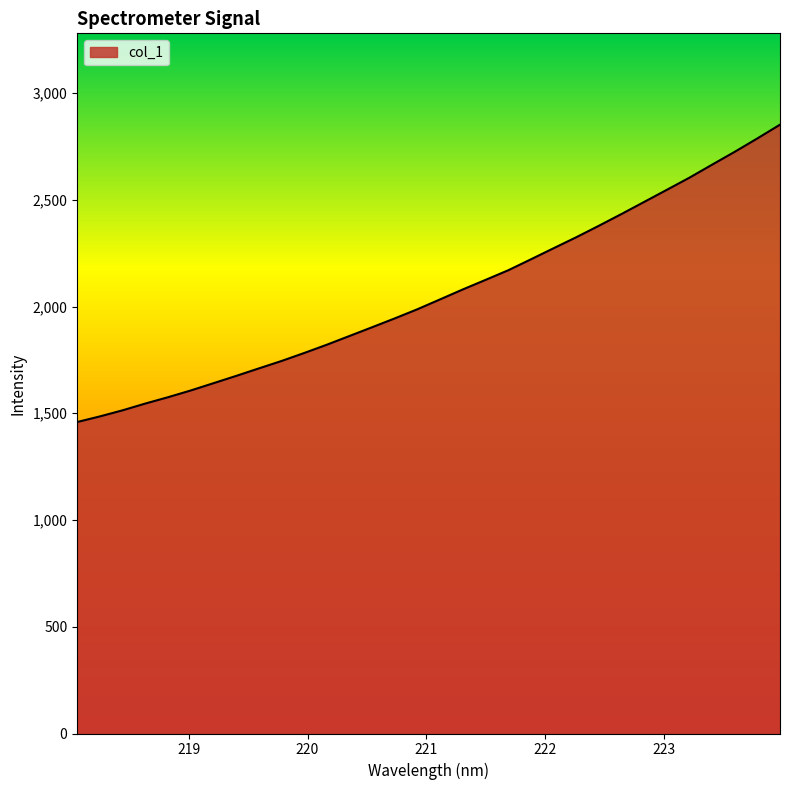

Does the chart display data point markers on the line(s)?

No